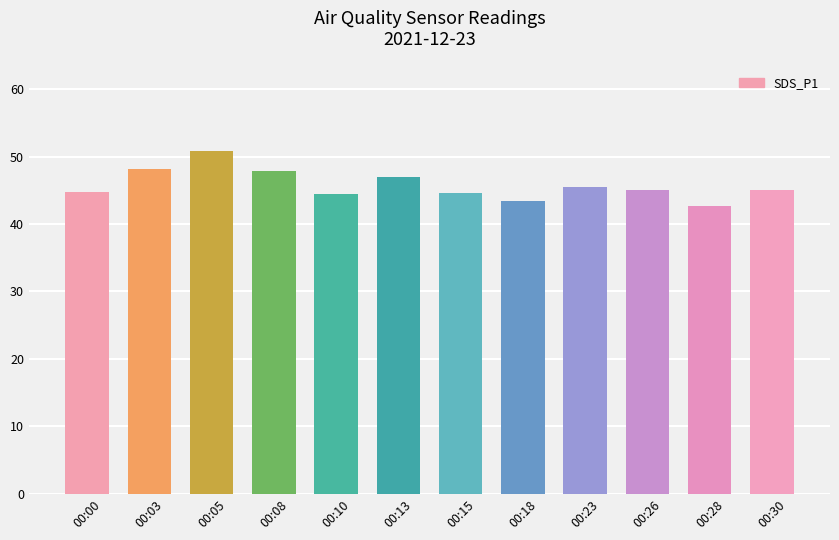

What is the greatest value displayed?

50.8